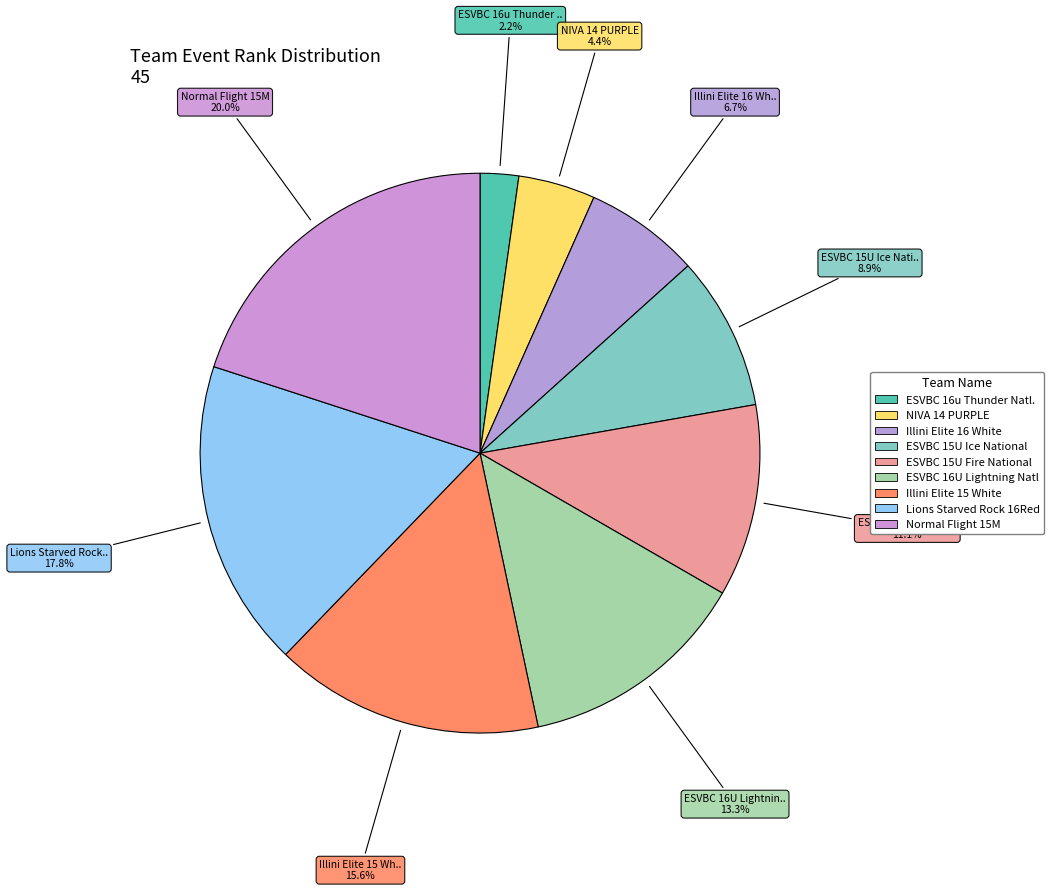

Count the number of slices in the pie.

9